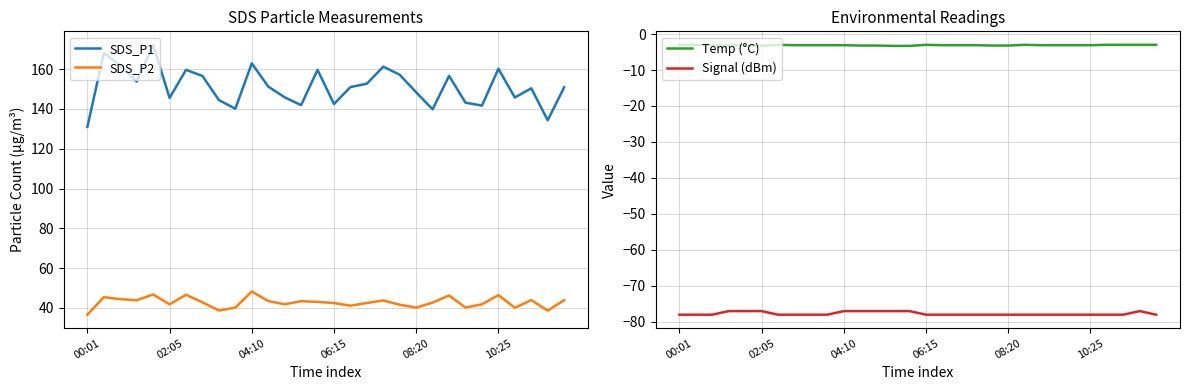

True or false: SDS_P1 and SDS_P2 cross at least once.

False